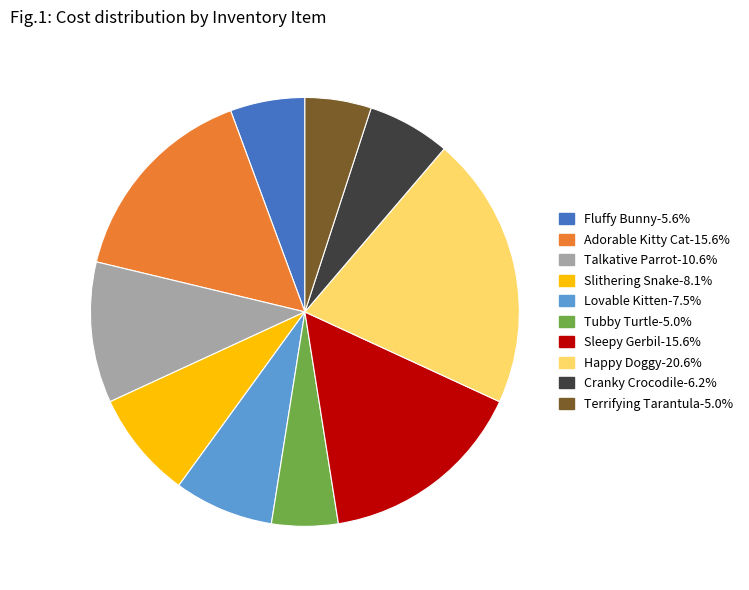

Is there a majority slice in this chart?

No